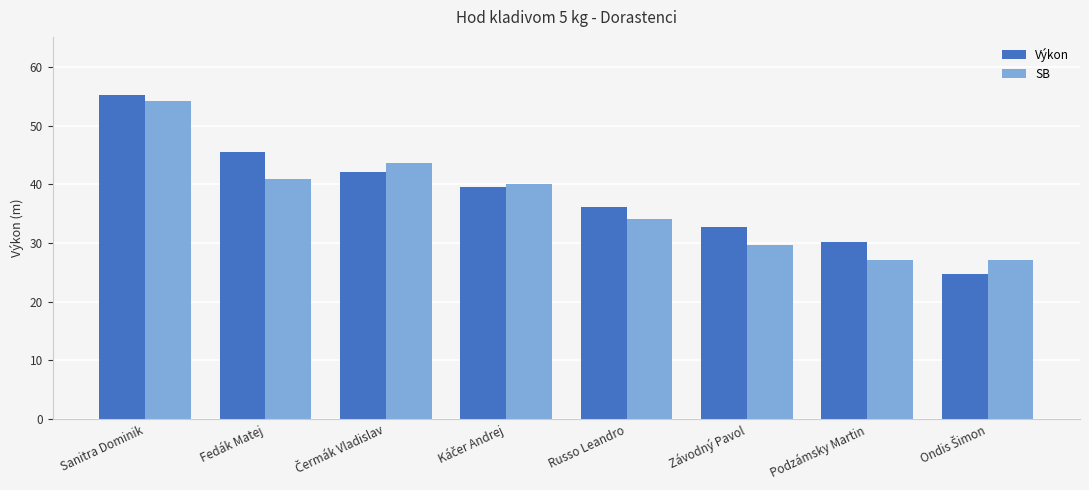

What is the difference between the maximum and minimum values in the SB series?

27.2